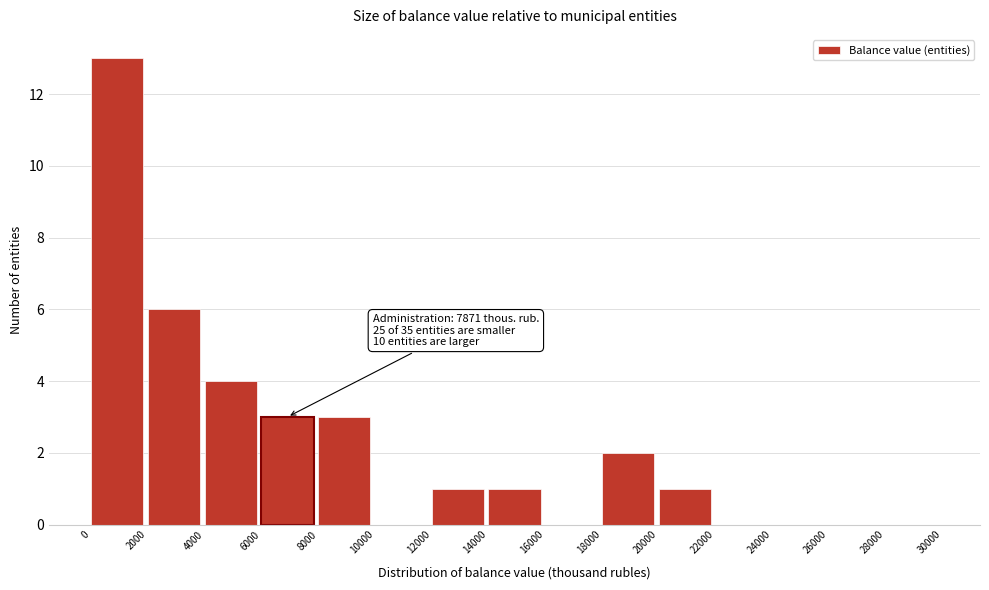

Over which range of the x-axis is the bar tallest?

0 to 2000